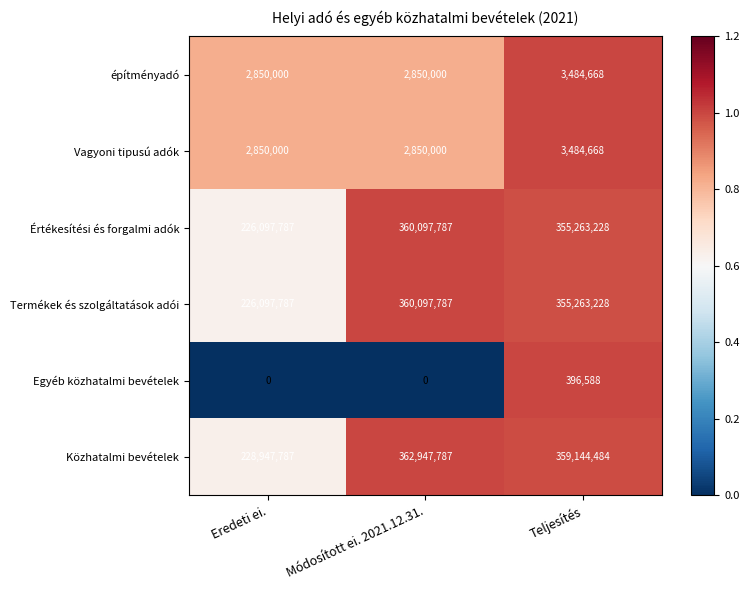

What is the average value of the Termékek és szolgáltatások adói series?

313819601